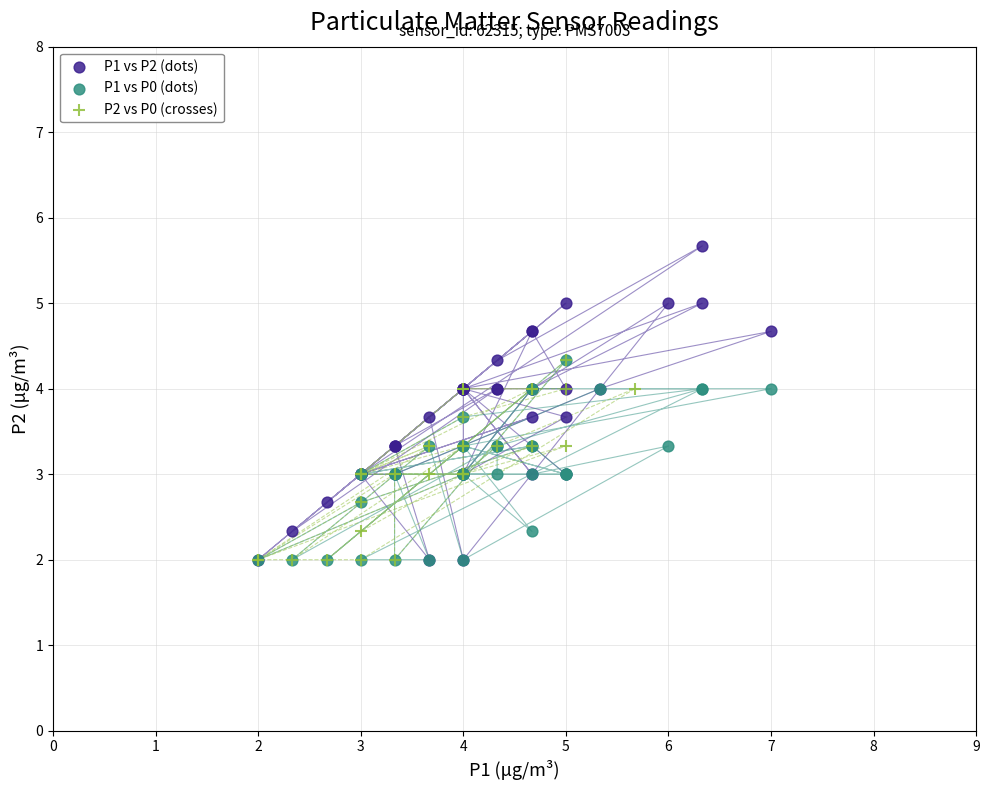

Which series reaches the maximum Y coordinate?

P1 vs P2 (dots)